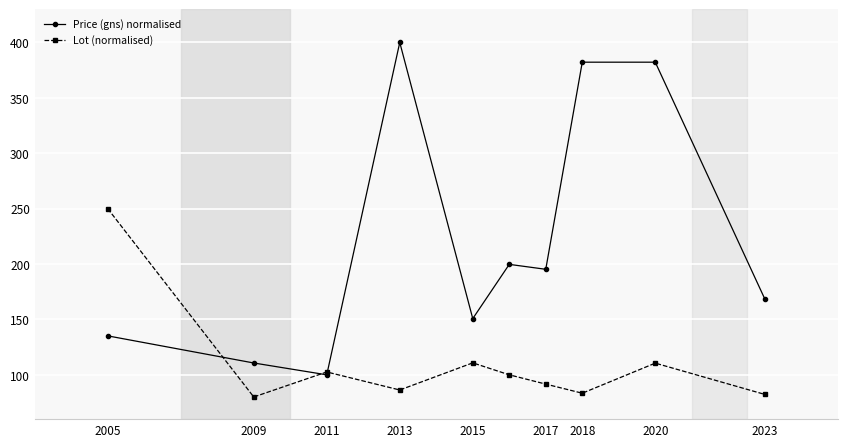

True or false: Price (gns) normalised and Lot (normalised) cross at least once.

True